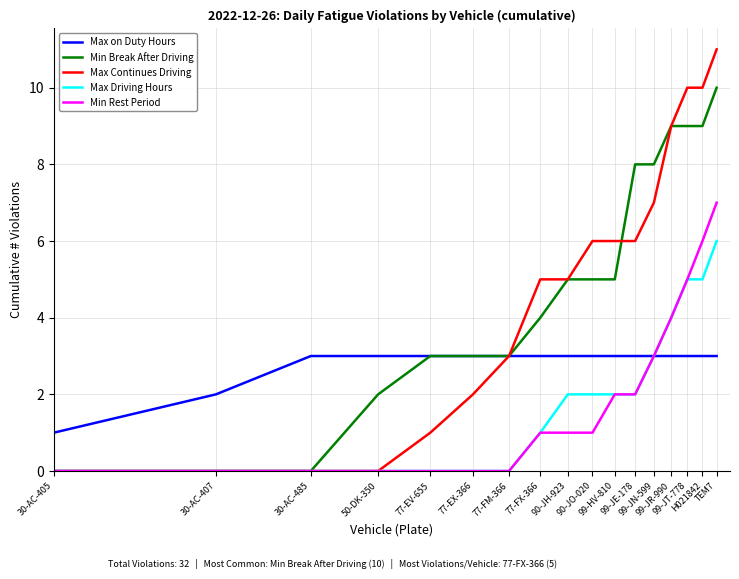

How many lines are shown in the chart?

5